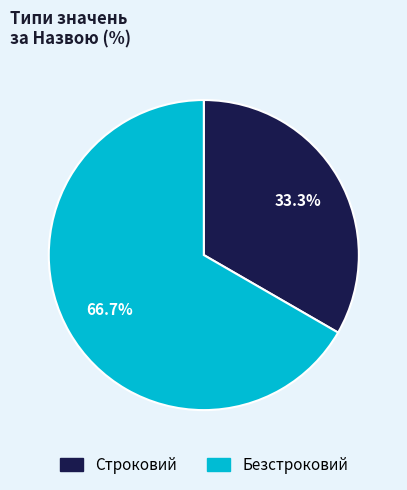

True or false: Безстроковий accounts for 53% of the total.

False